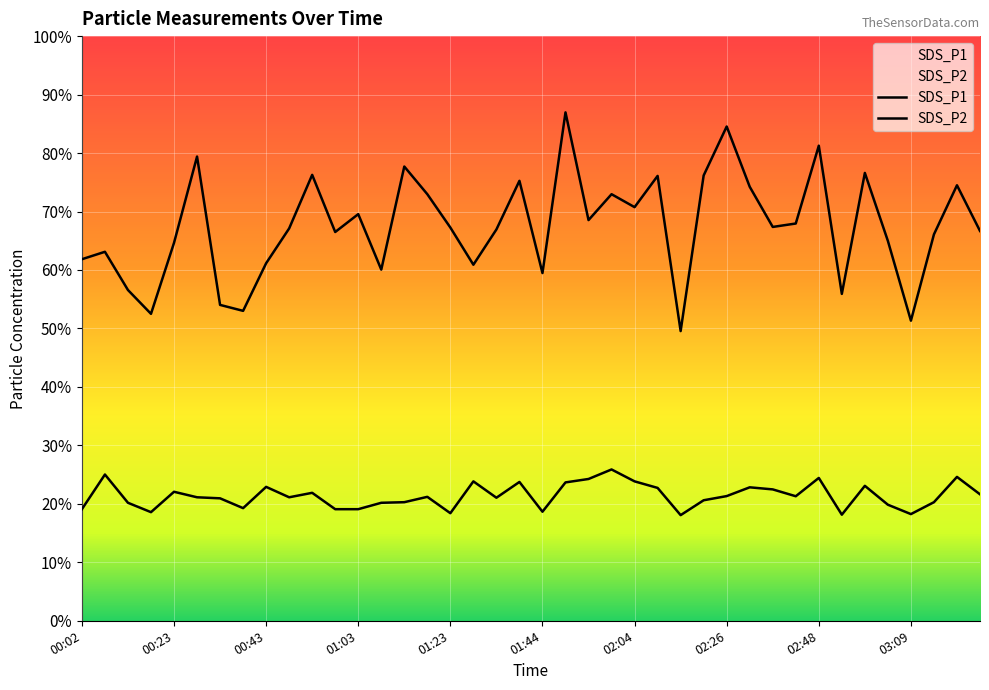

Does the chart display data point markers on the line(s)?

No